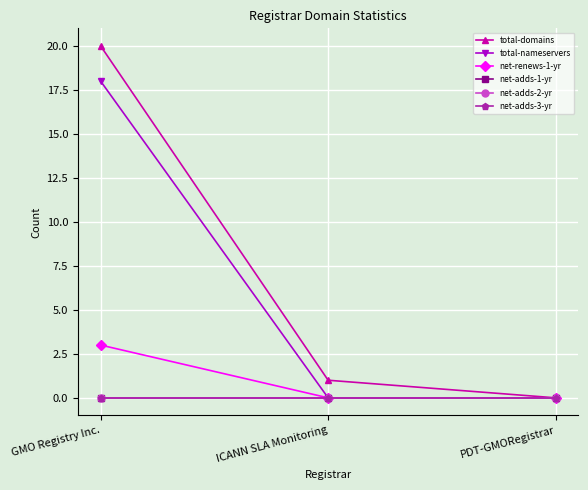

At how many categories does at least one series exceed 12?

1